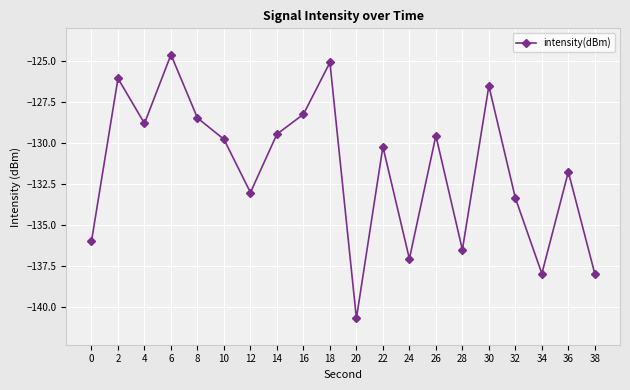

What is the change in value from 2 to 38?

-11.9